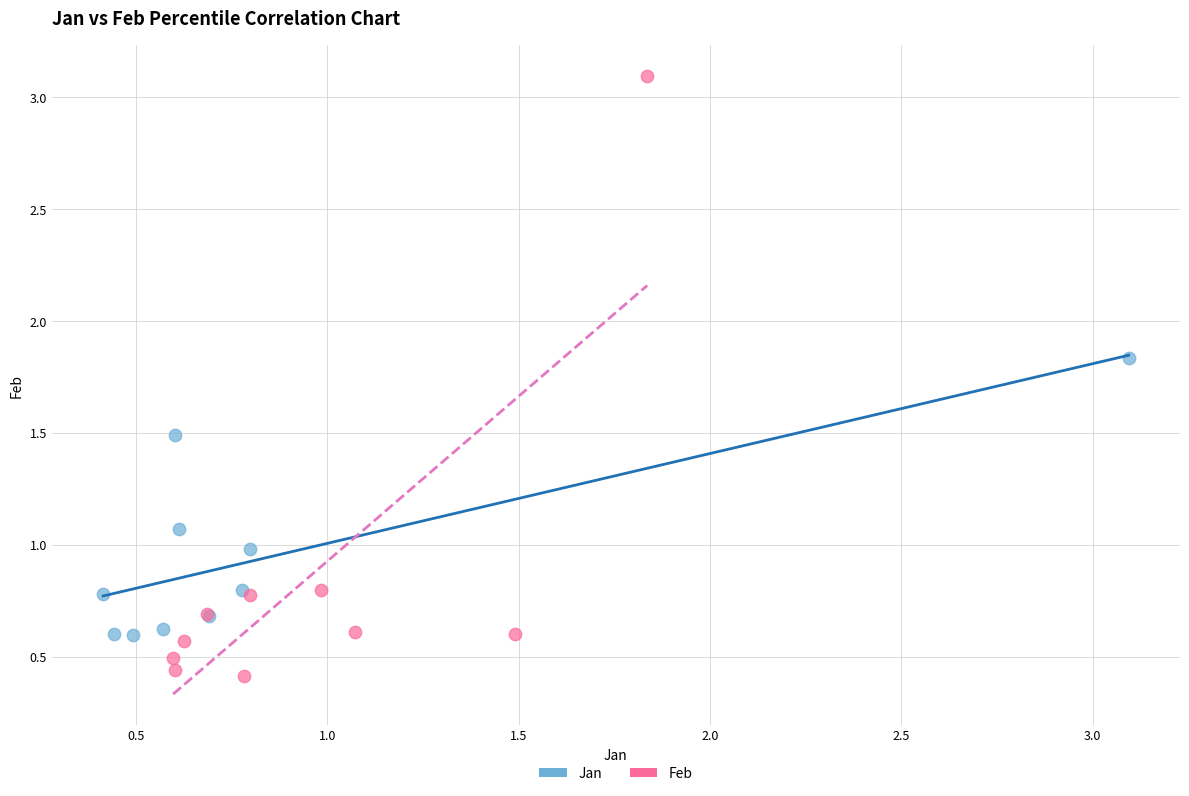

Which series has the widest spread of Y values?

Feb